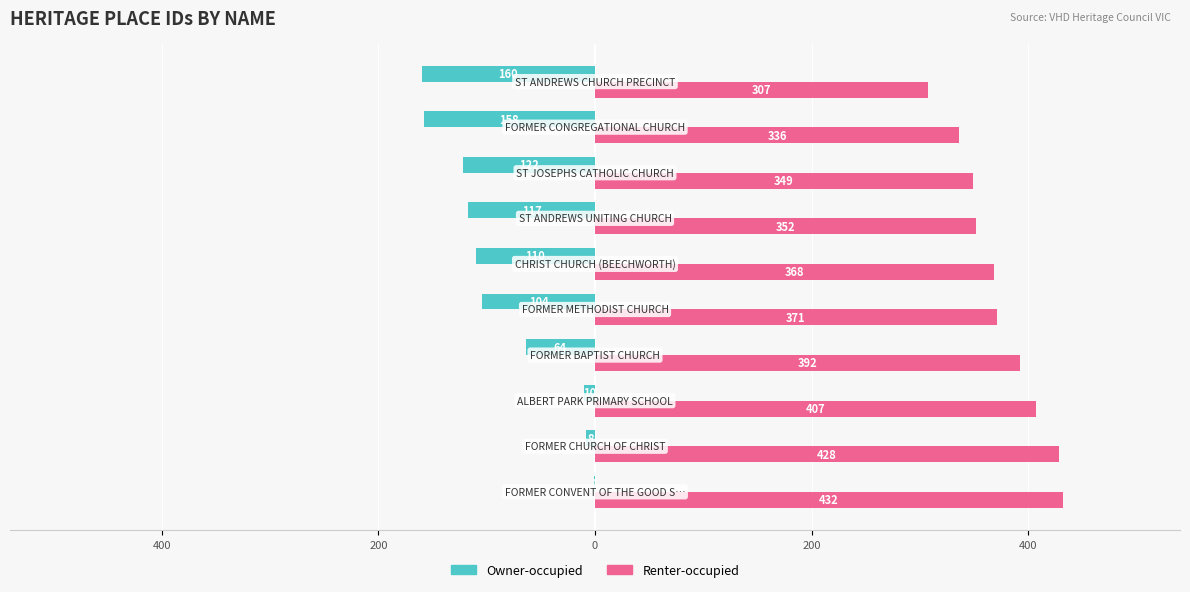

What is the maximum value shown in the chart?

432